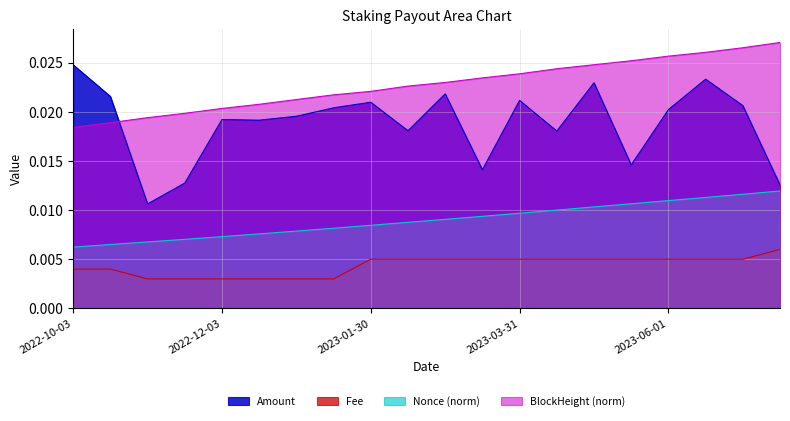

The BlockHeight (norm) series shows 0.0 at 2023-05-02. True or false?

True